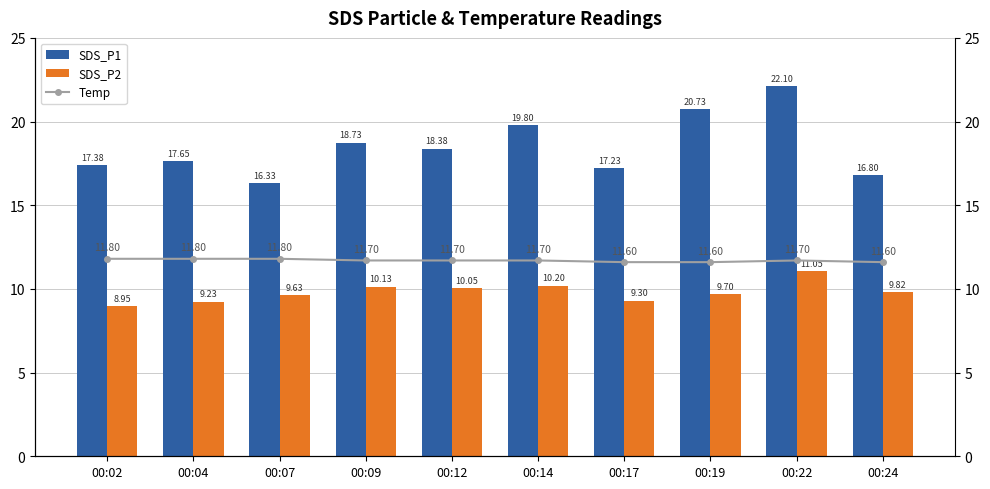

List the series in order of their overall mean, highest first.

SDS_P1, Temp, SDS_P2